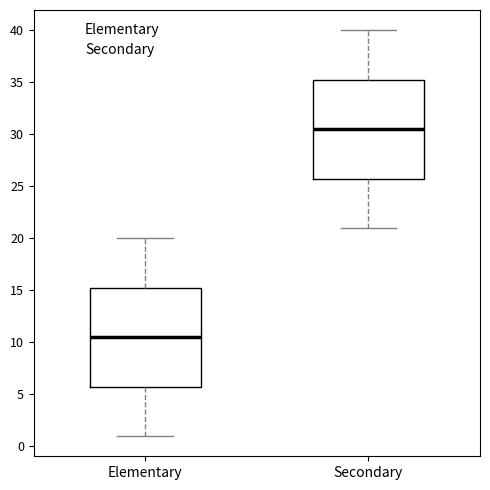

Reading left to right, transcribe this box plot: for each box, give where its median line is, the range the box spans, and where its two whiskers end, as read against the y-axis. The values are not printed on the chart, so give them approximately, as read against the axis.

Elementary: median 10.5, box 6.0 to 15.5, whiskers 1.0 to 20.0
Secondary: median 30.5, box 26.0 to 35.5, whiskers 21.0 to 40.0